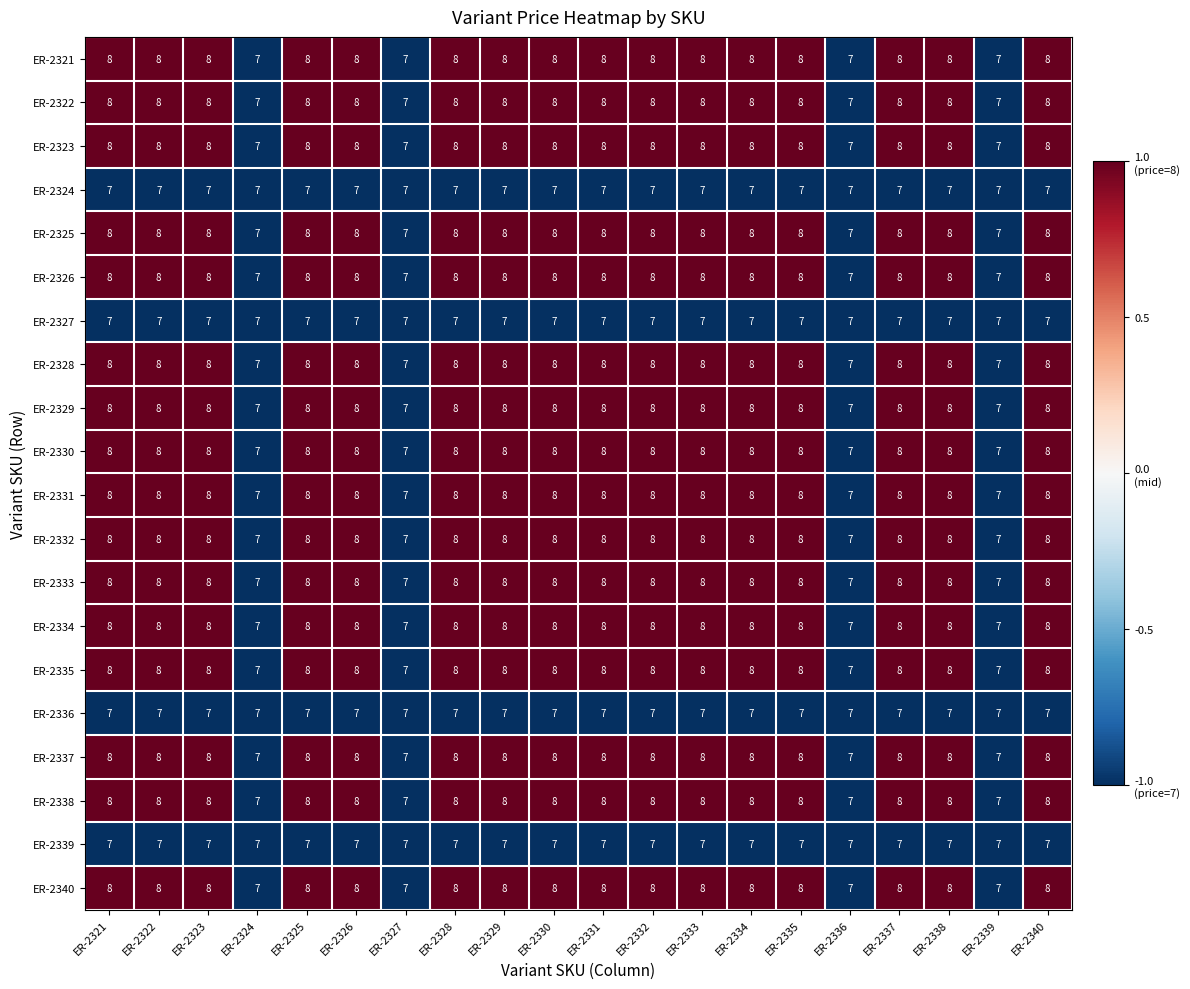

Count the ER-2331 values in the range 8 to 9.

16